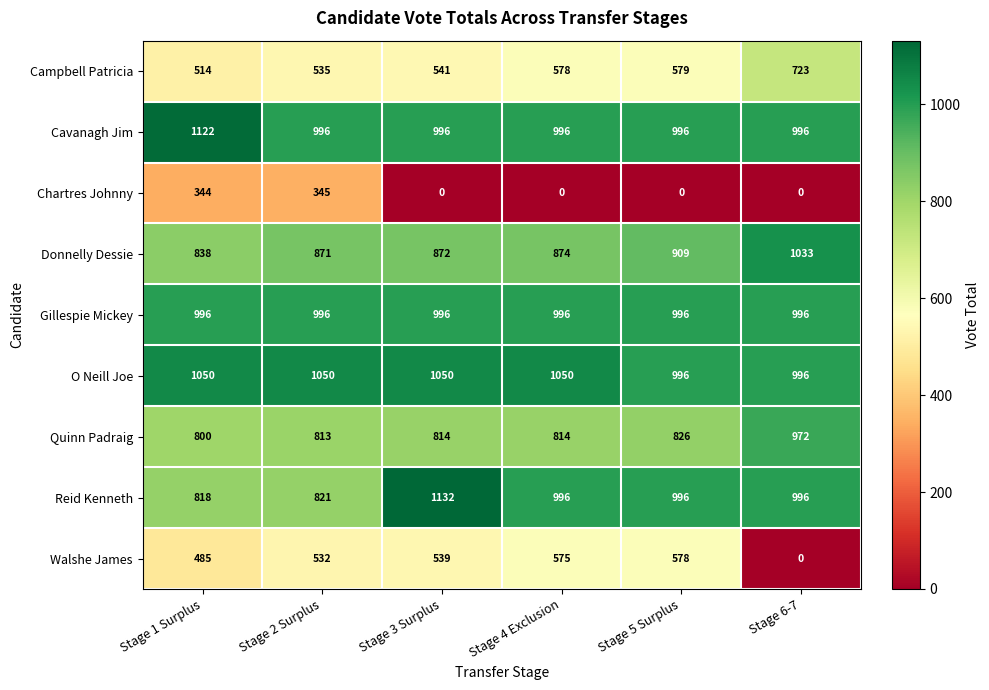

Between Stage 3 Surplus and Stage 4 Exclusion, which series saw the biggest shift?

Reid Kenneth